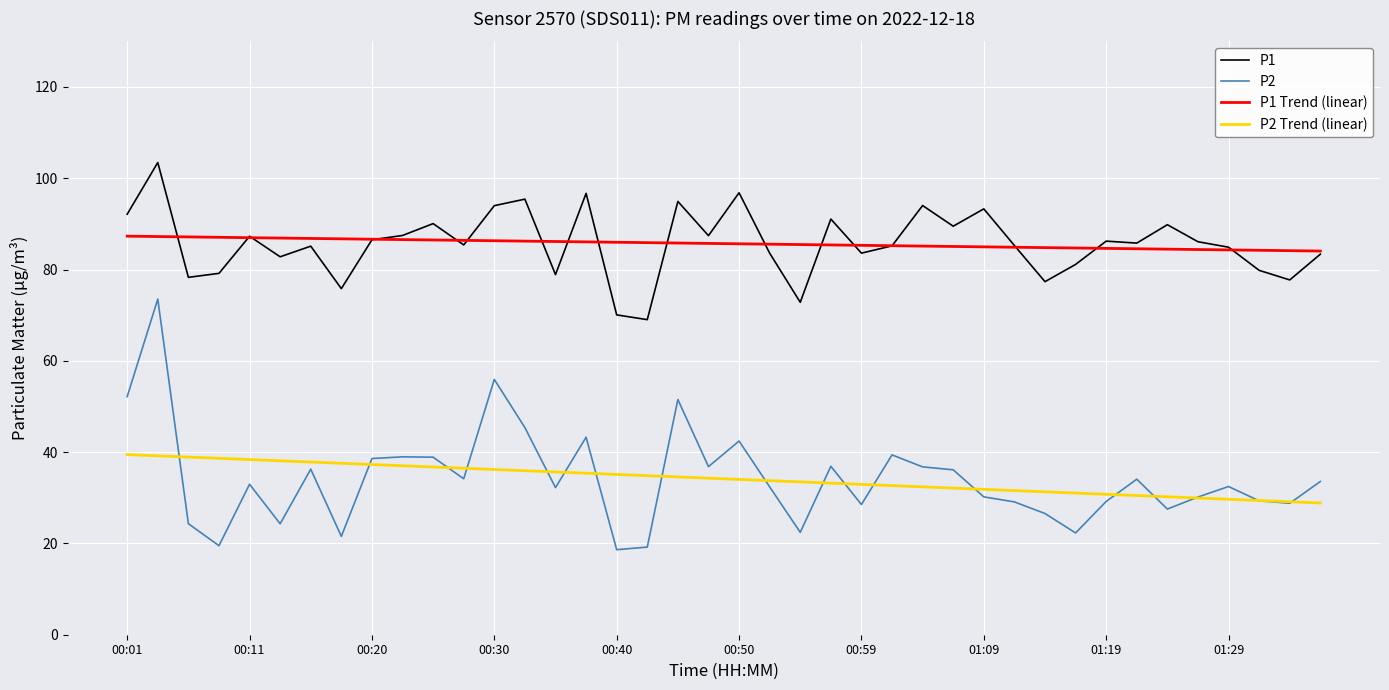

True or false: P1 and P1 Trend (linear) cross at least once.

True